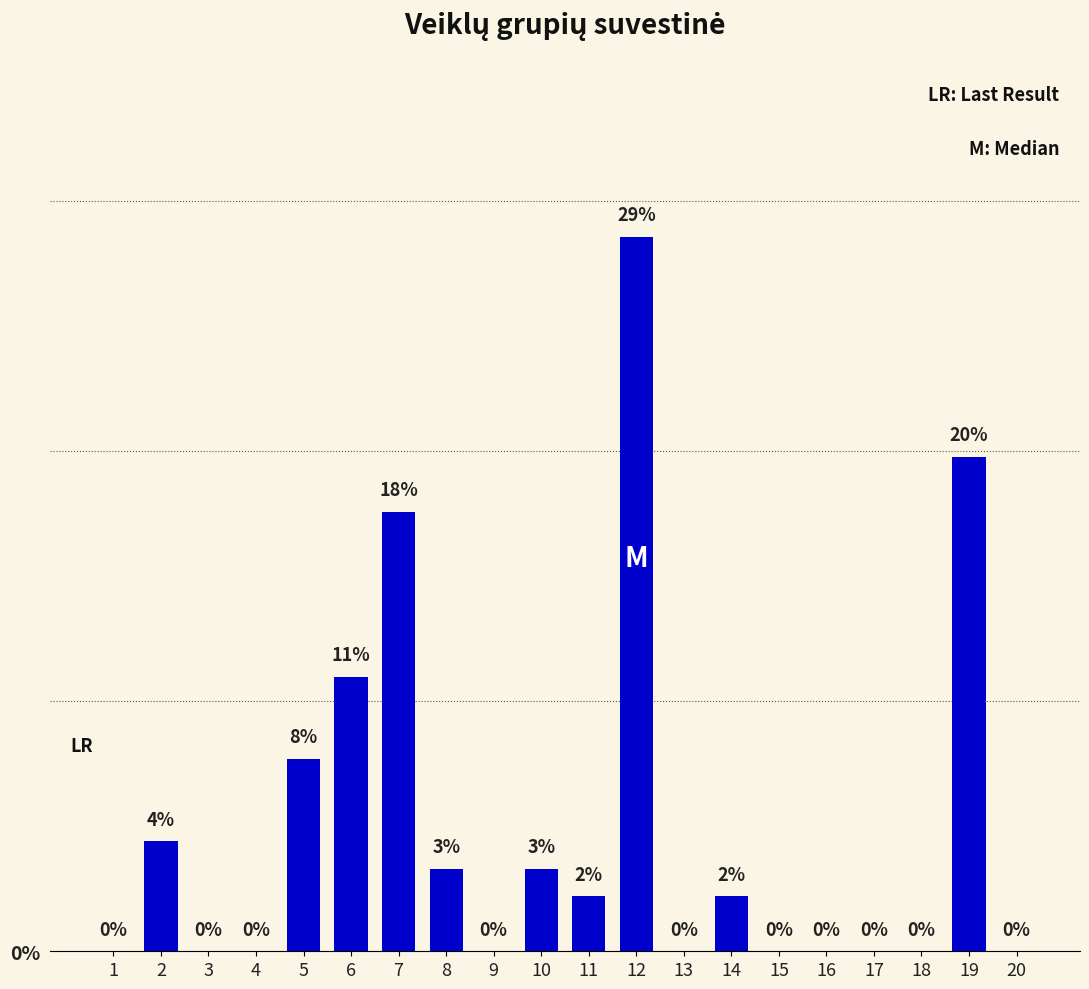

How many values are above zero?

10